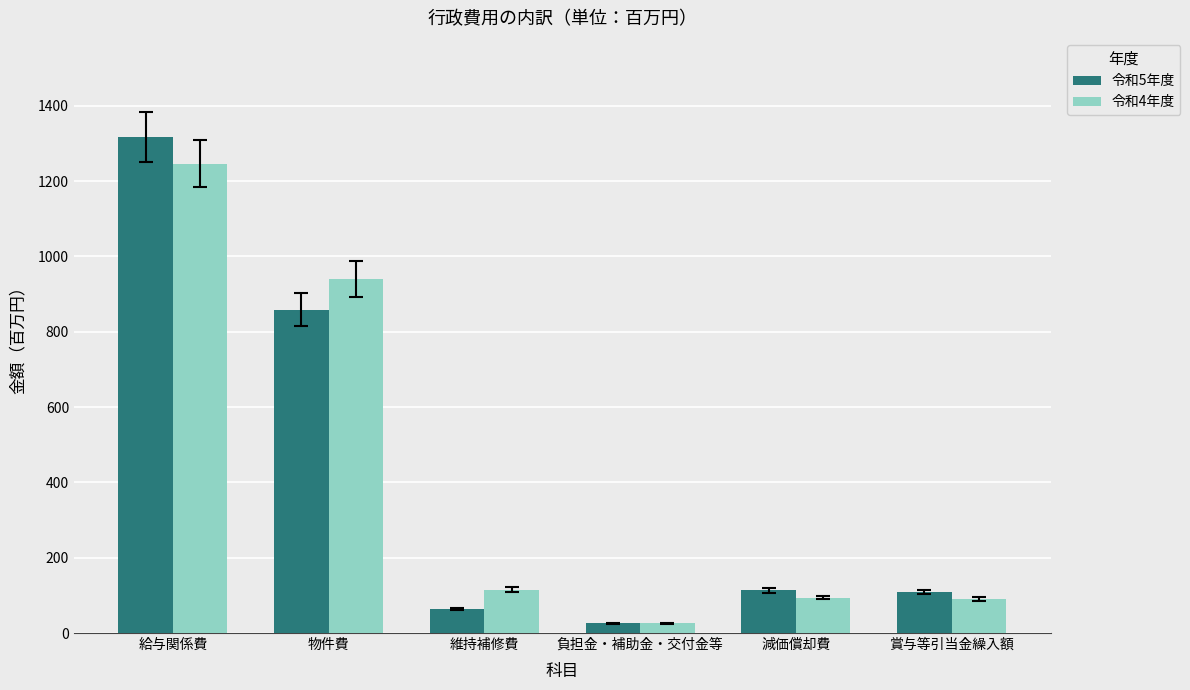

What is the difference between the highest and lowest values at 維持補修費?

51.5